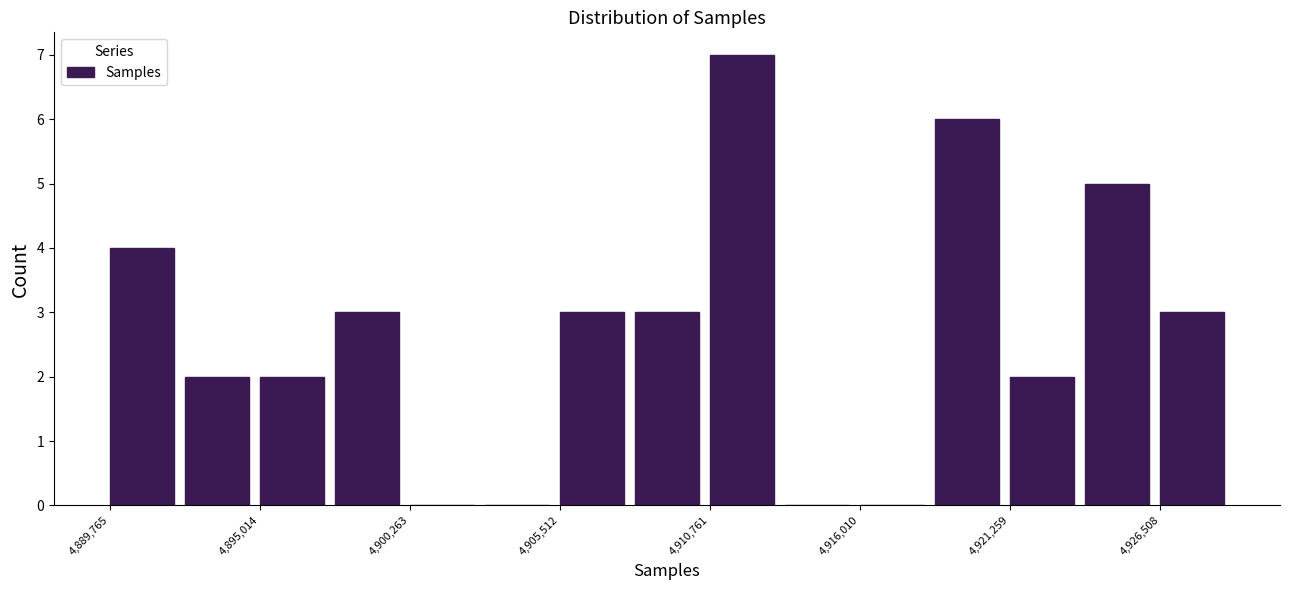

Read against the x-axis, roughly where is the centre of the tallest bar?

4912000